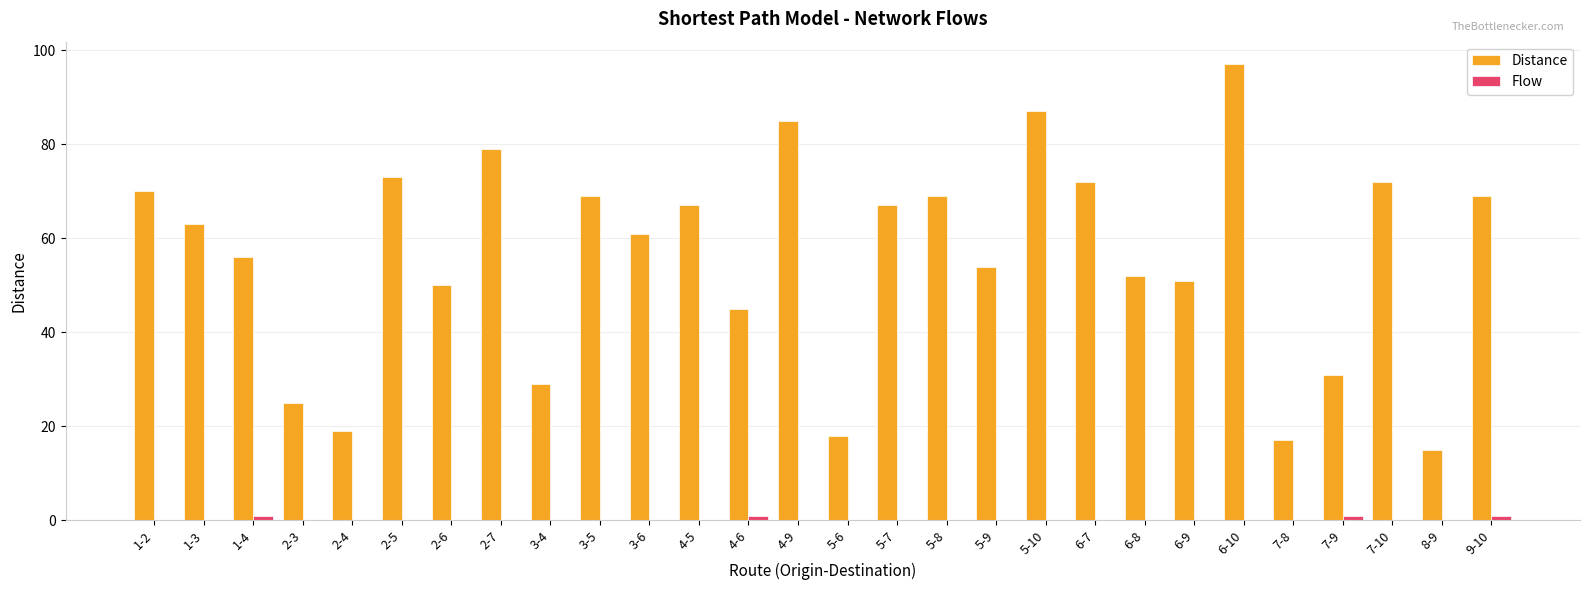

At which category is the sum across all series the highest?

6-10